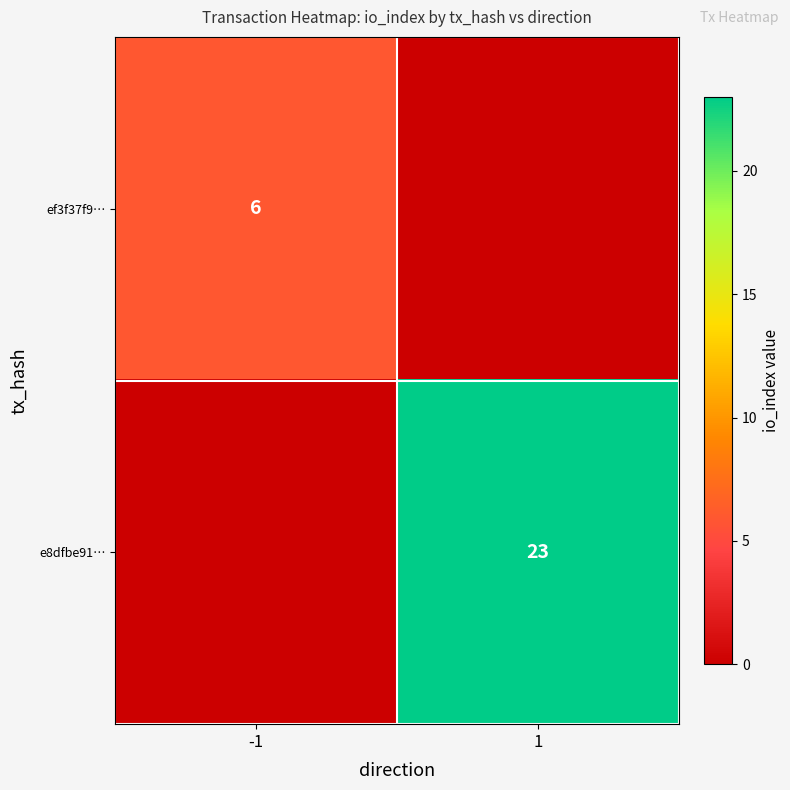

True or false: e8dfbe91… has a value of 5 at 1.

False